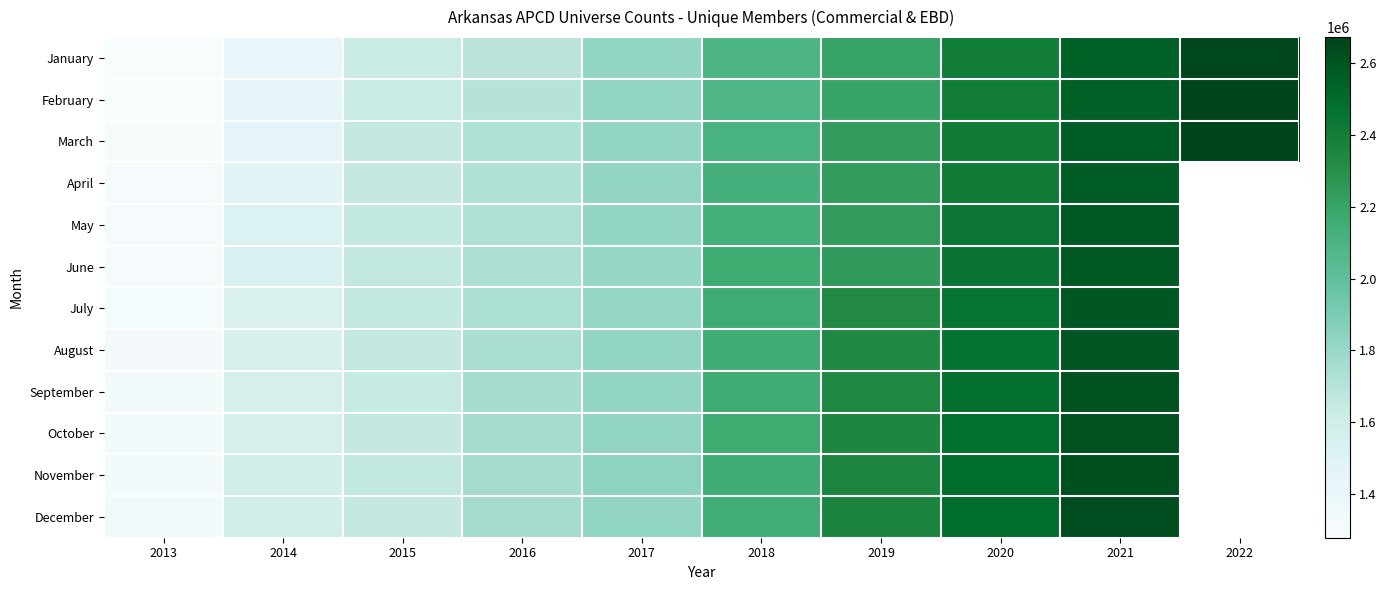

What is the total value across all series at 2014?

18224670